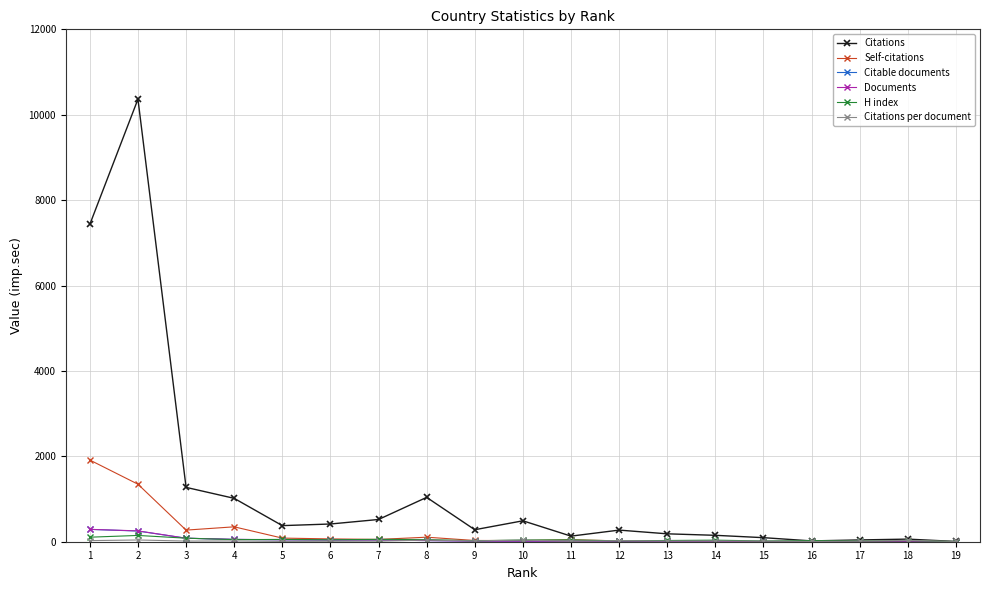

Which series has the largest range (max minus min)?

Citations